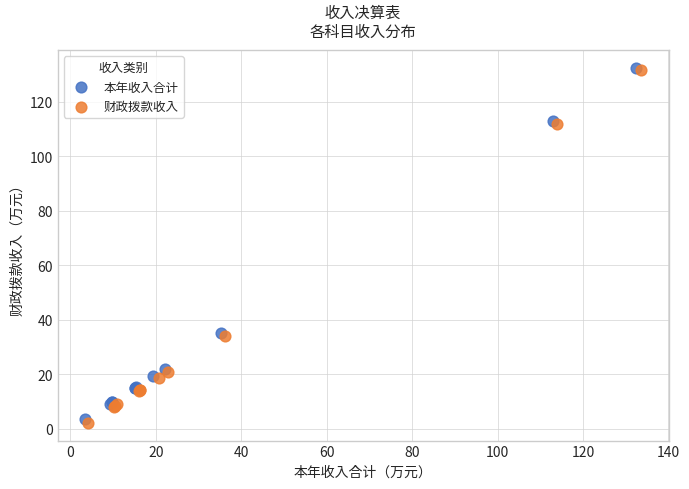

What are all the series names shown in the legend?

本年收入合计, 财政拨款收入